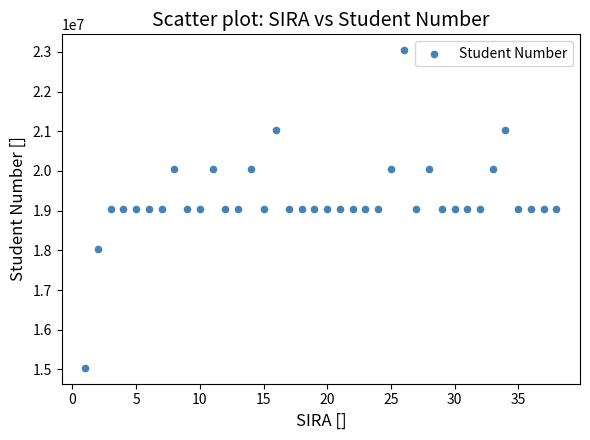

What is the range of X values (max minus min)?

37